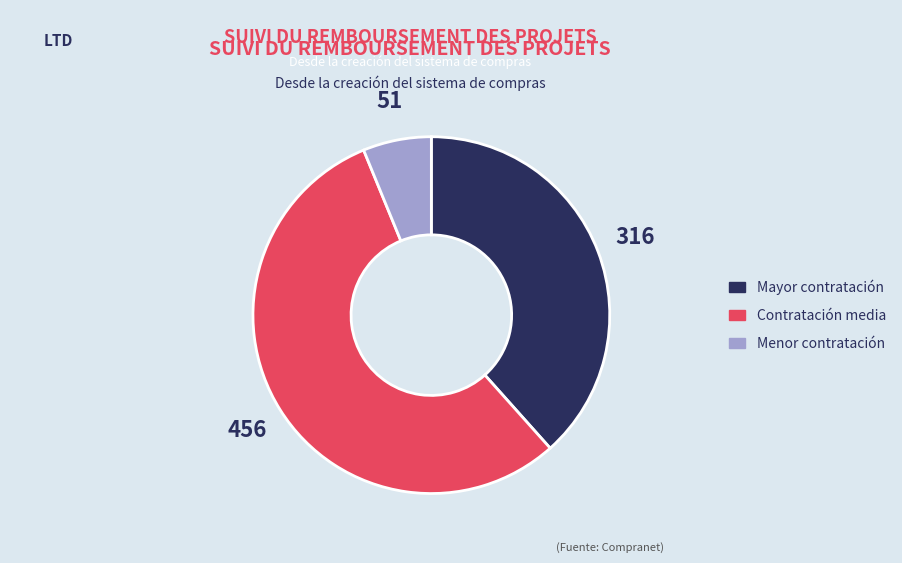

Which category accounts for the majority?

Contratación media